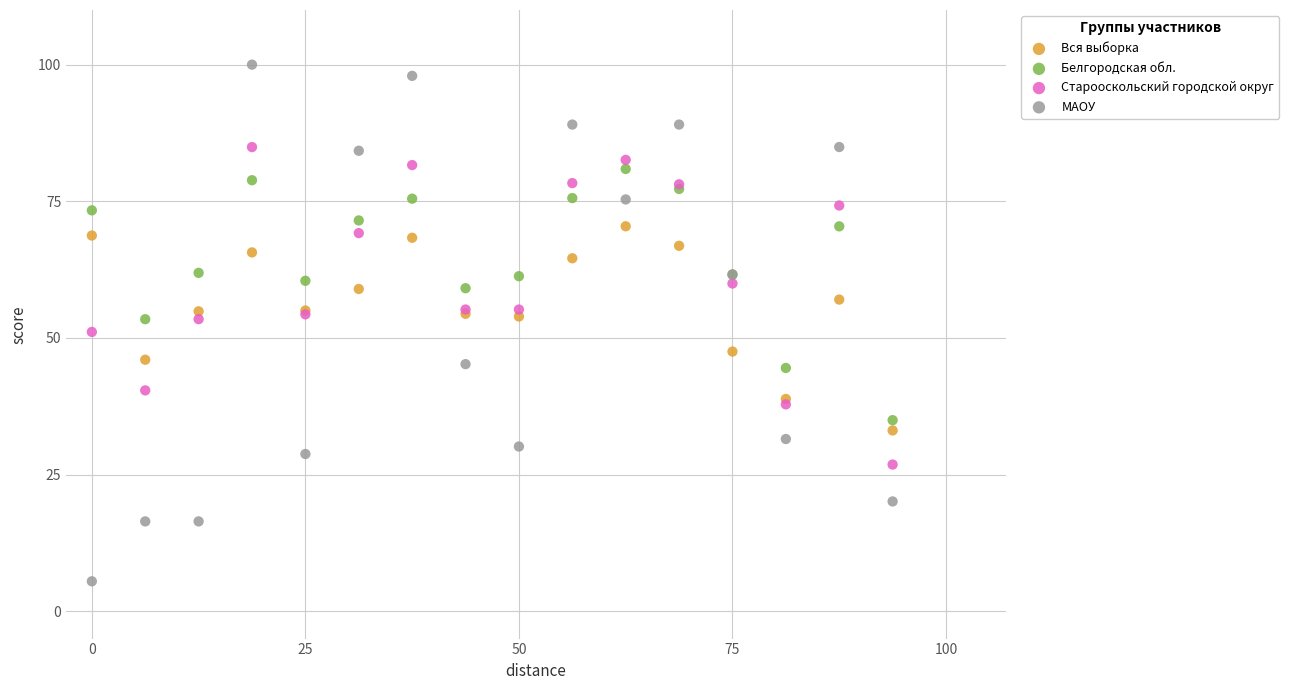

Which series contains the highest Y value?

МАОУ